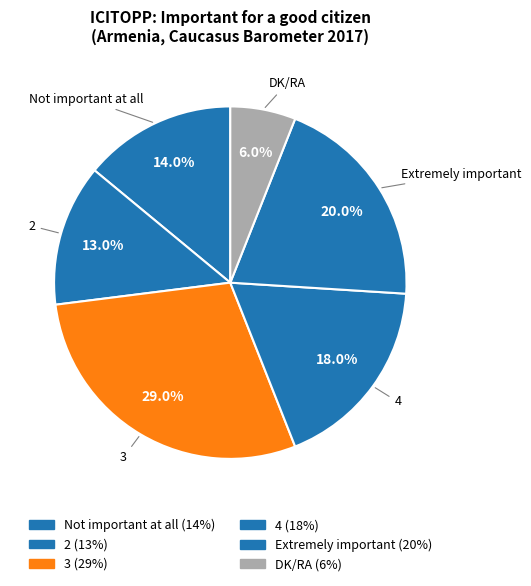

To the nearest percent, what portion does Not important at all represent?

14%